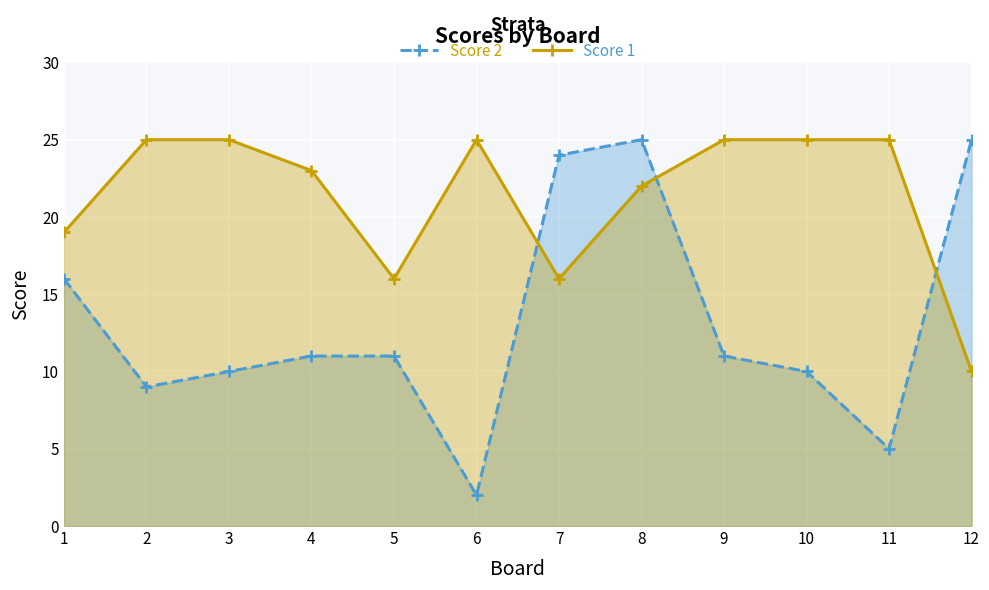

Rank the series at 11 from lowest to highest value.

Score 2, Score 1